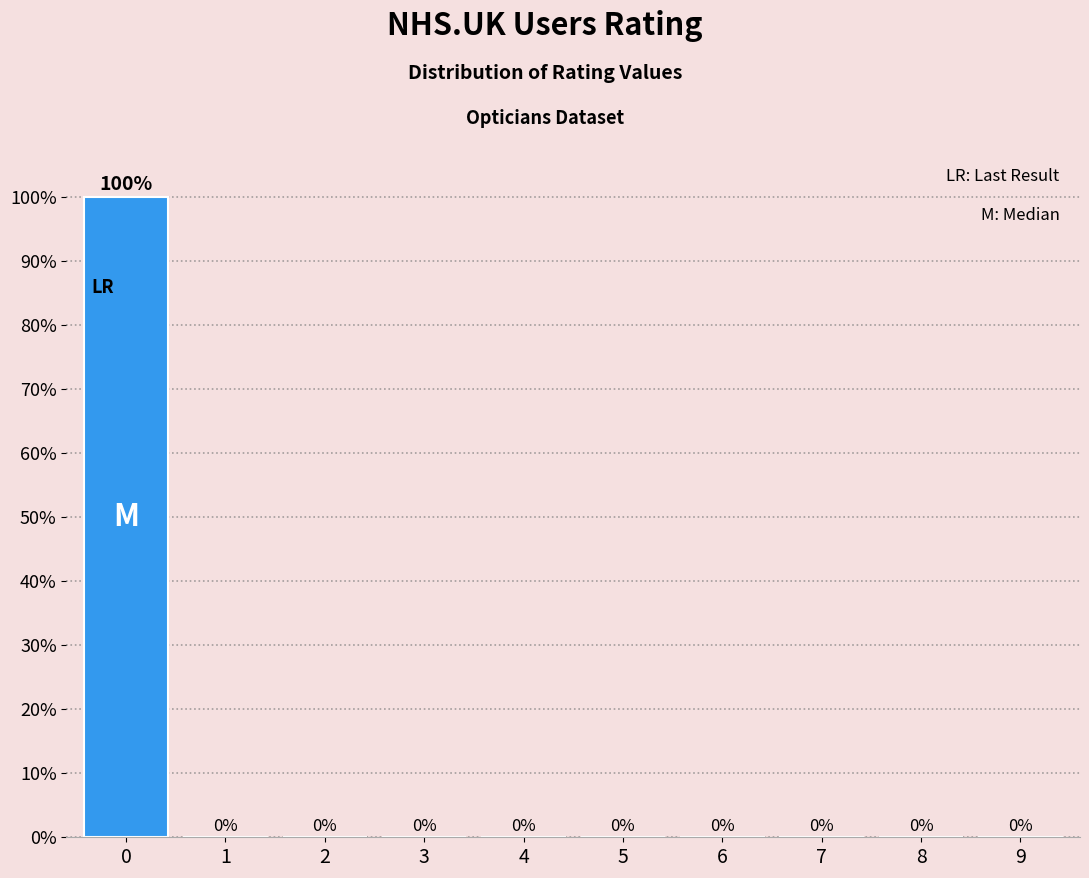

Reading left to right, transcribe all the data shown in this chart.

0=100	1=0	2=0	3=0	4=0	5=0	6=0	7=0	8=0	9=0